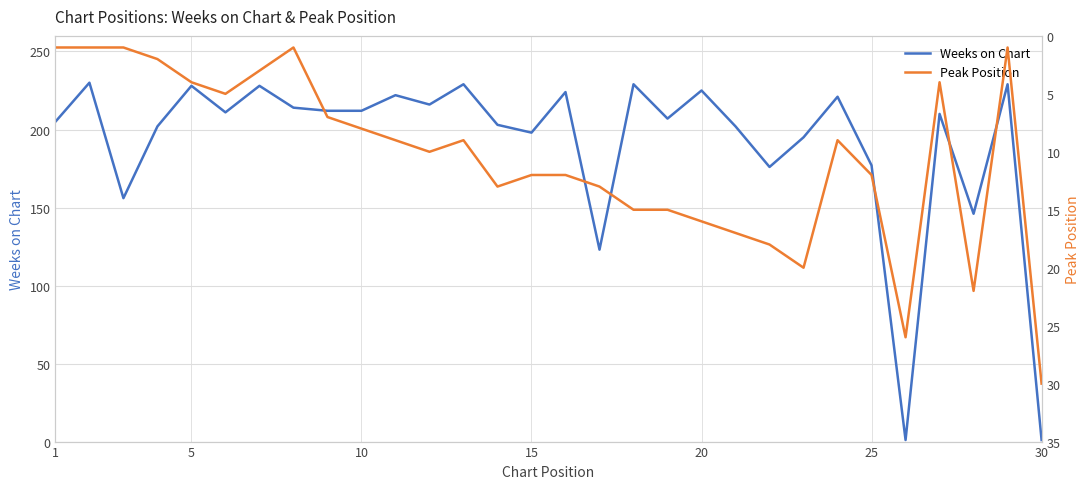

The value of Weeks on Chart at 20 is 86. True or false?

False